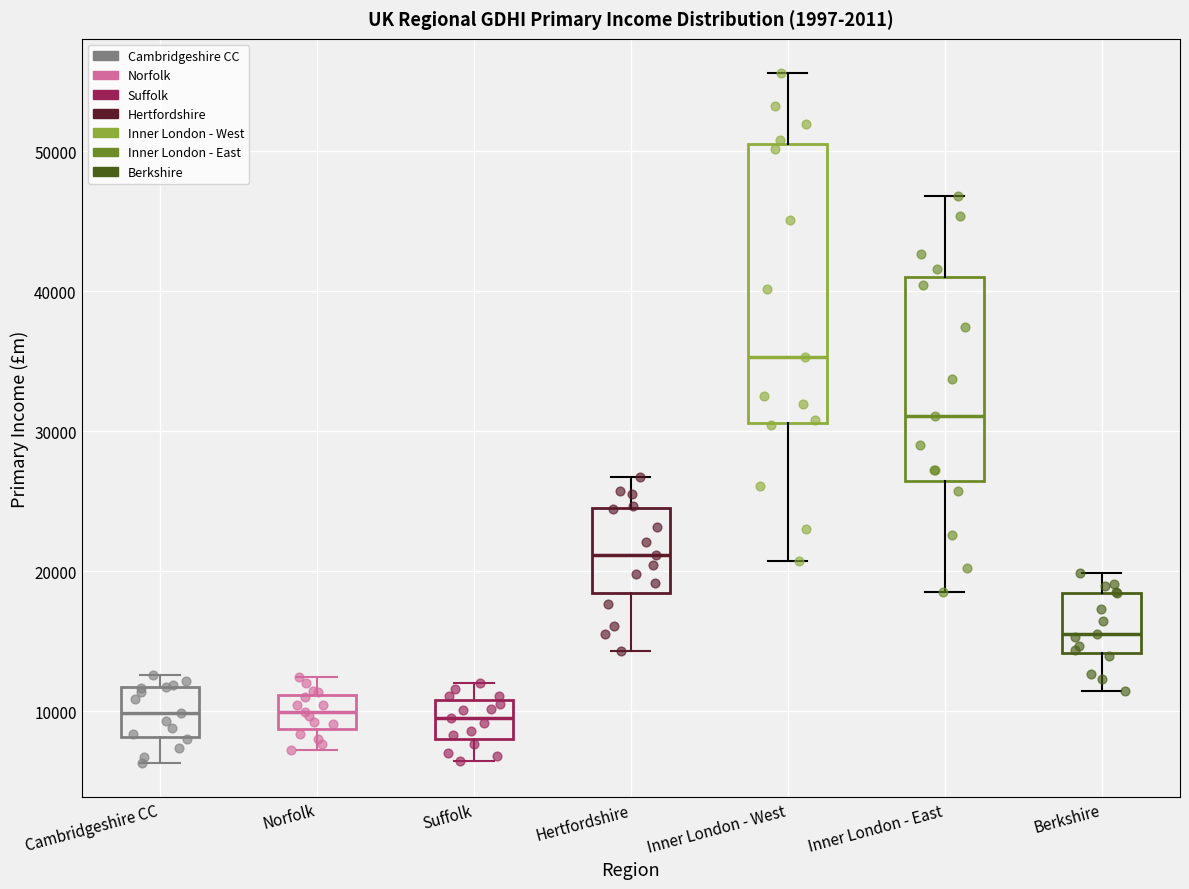

Comparing the boxes themselves (not the whiskers), which one is the tallest?

Inner London - West